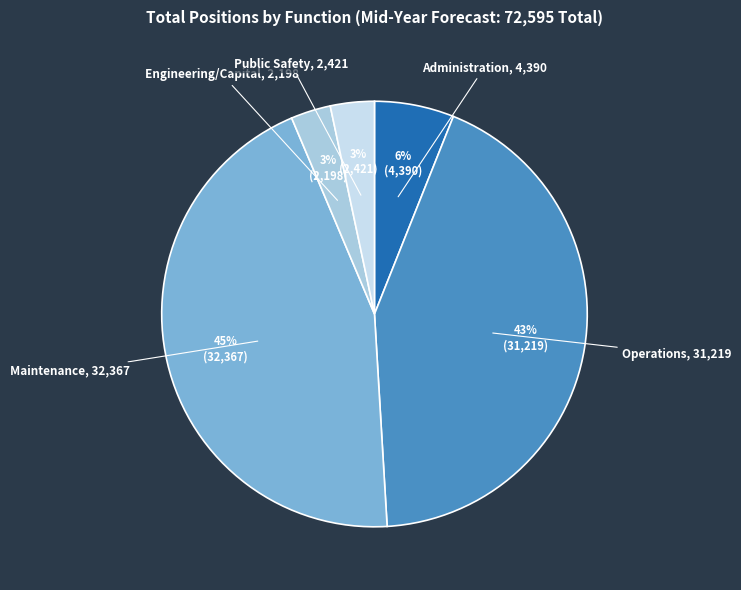

To the nearest percent, what percentage of the pie is Engineering/Capital?

3%